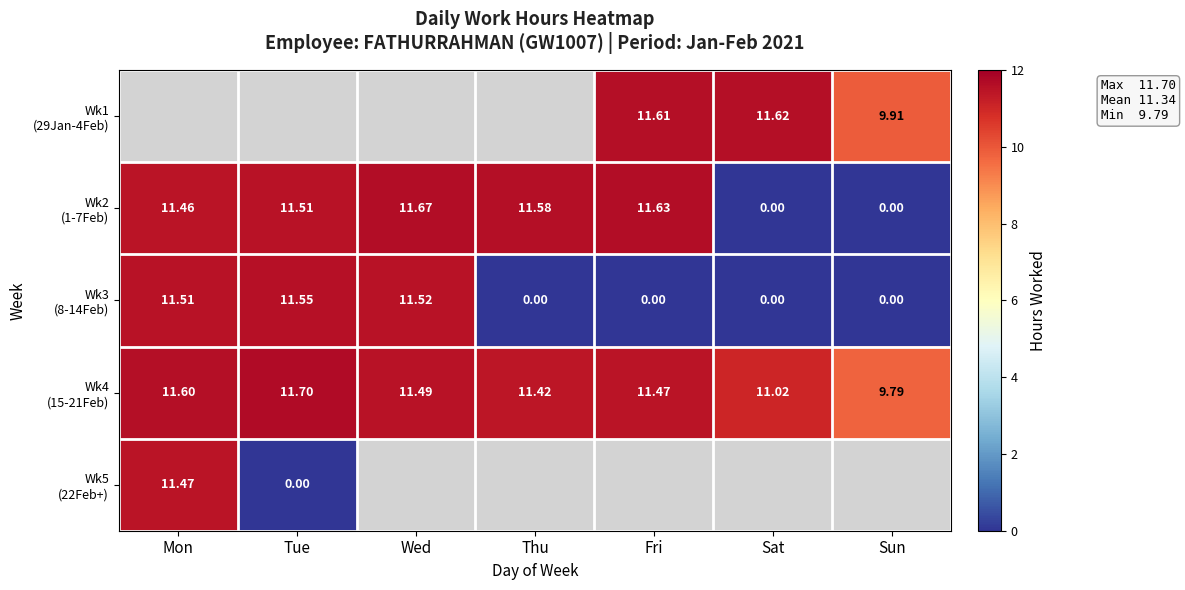

The value of Wk4 (15-21Feb) at Sun is 9.8. True or false?

True